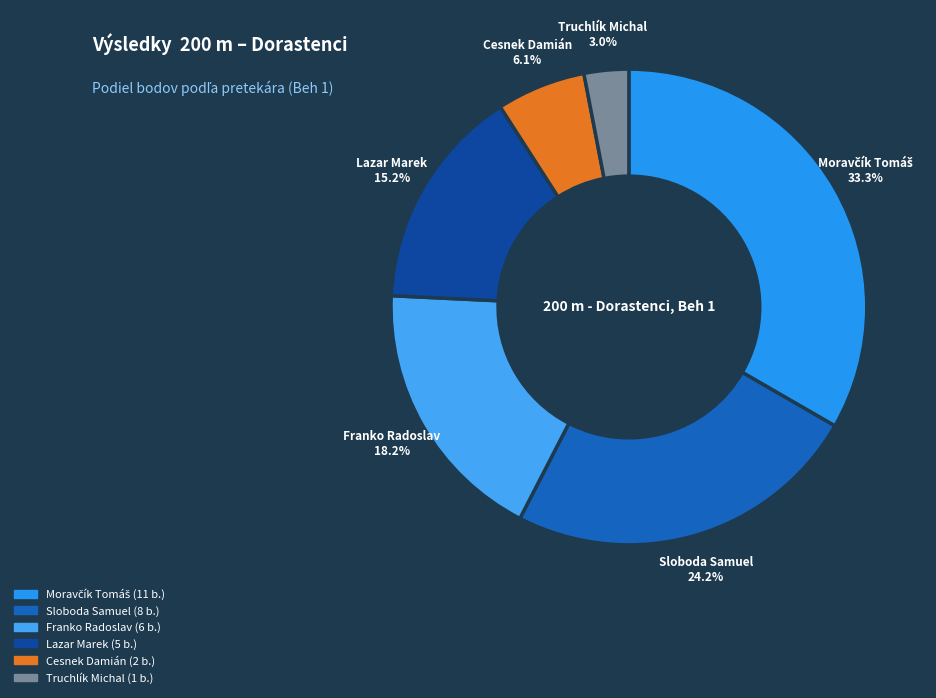

To the nearest percent, what portion does Franko Radoslav represent?

18%